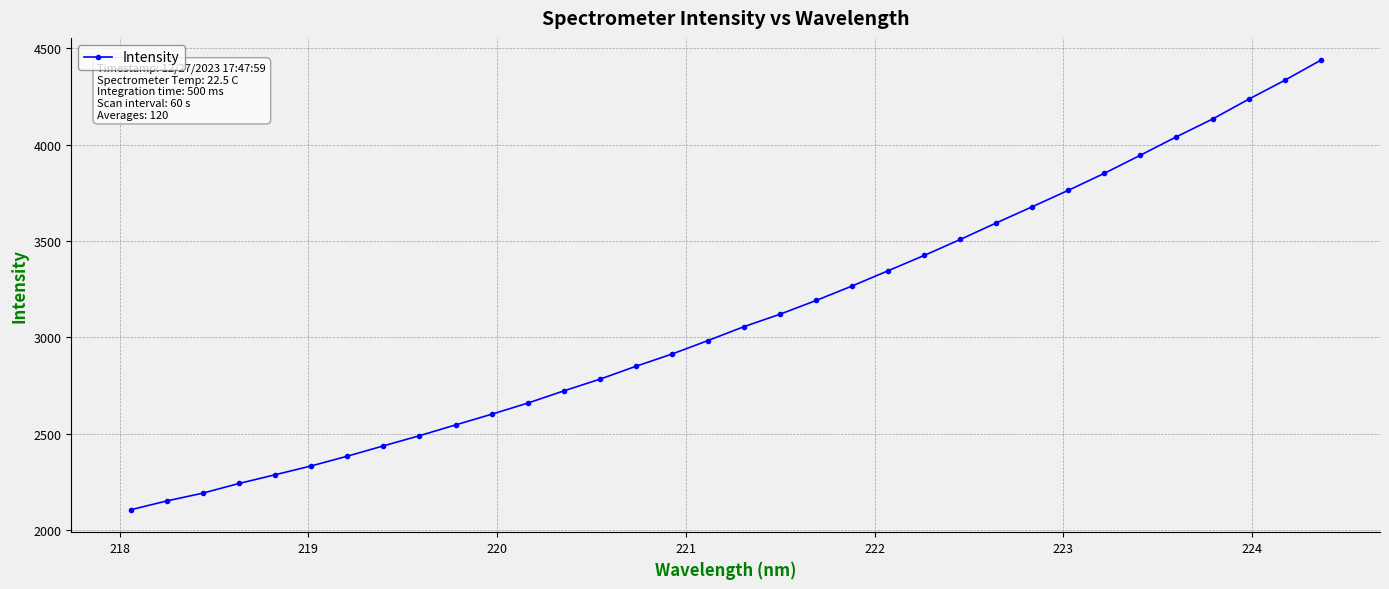

What is the smallest value displayed?

2104.9